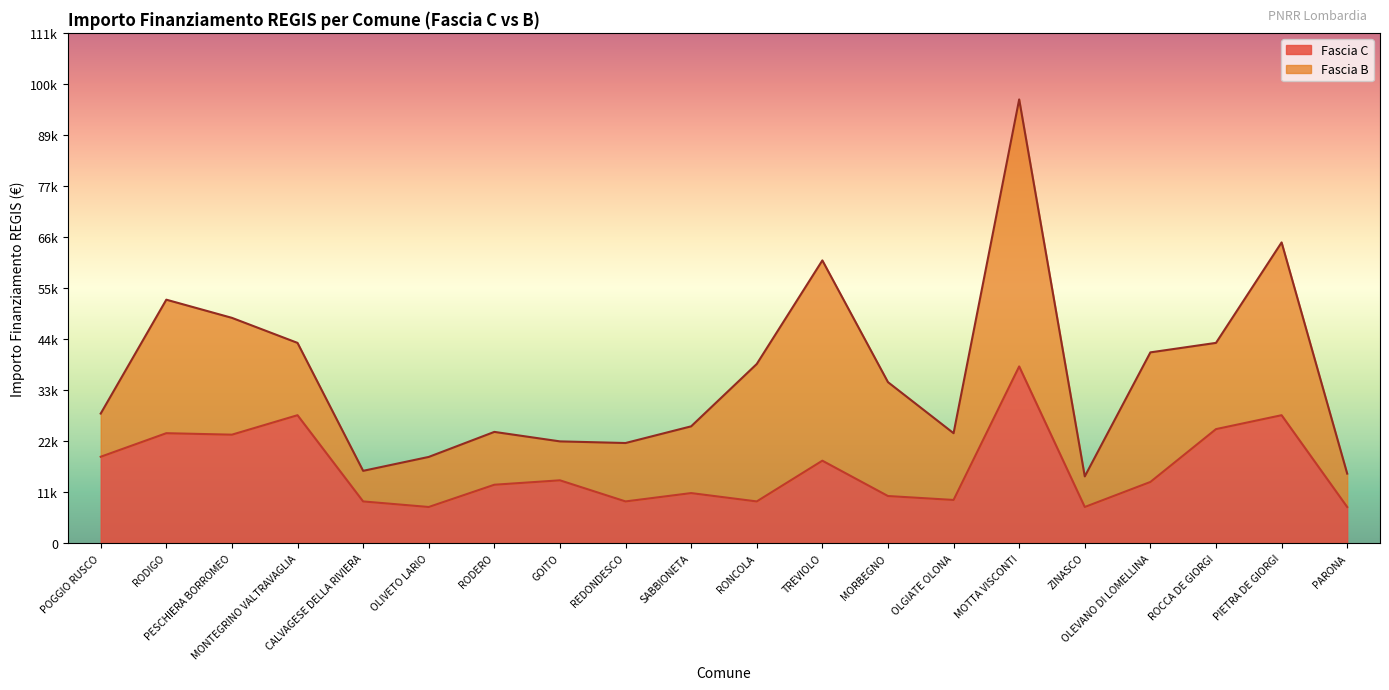

What is the maximum value shown in the chart?

38565